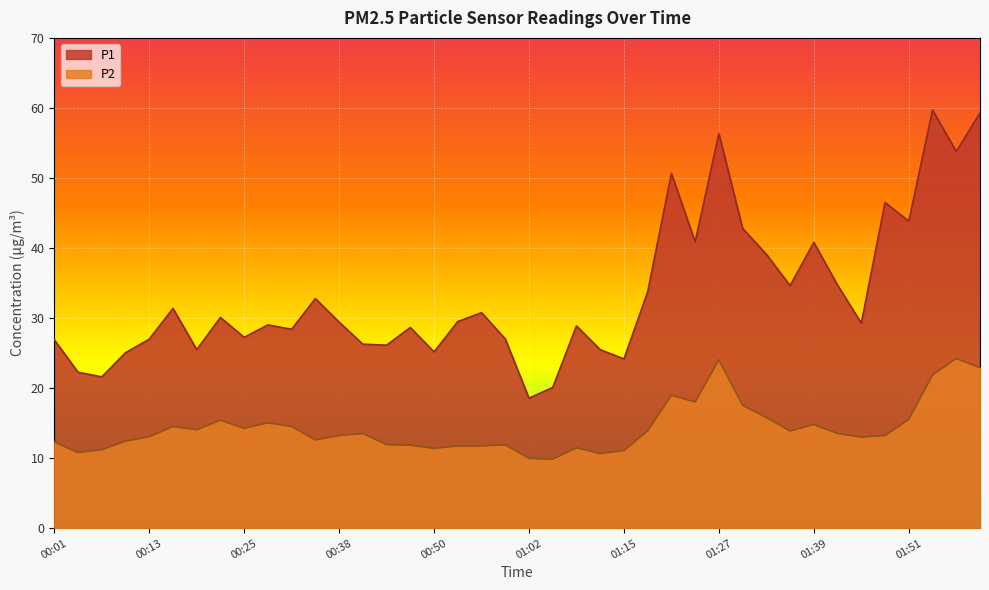

Reading left to right, transcribe all the data shown in this chart.

P1: 26.9	22.3	21.6	25.1	27.0	31.4	25.5	30.1	27.2	29.0	28.4	32.8	29.4	26.3	26.1	28.6	25.2	29.5	30.8	27.0	18.6	20.1	28.9	25.5	24.2	33.8	50.6	40.9	56.4	42.8	39.1	34.6	40.8	34.7	29.3	46.5	43.8	59.7	53.8	59.3
P2: 12.3	10.8	11.2	12.4	13.1	14.5	14.1	15.4	14.2	15.1	14.5	12.6	13.2	13.5	11.9	11.8	11.4	11.8	11.8	11.9	10.0	9.8	11.5	10.7	11.1	13.9	19.0	18.0	24.1	17.6	15.8	13.9	14.8	13.5	13.0	13.2	15.5	21.9	24.2	22.9